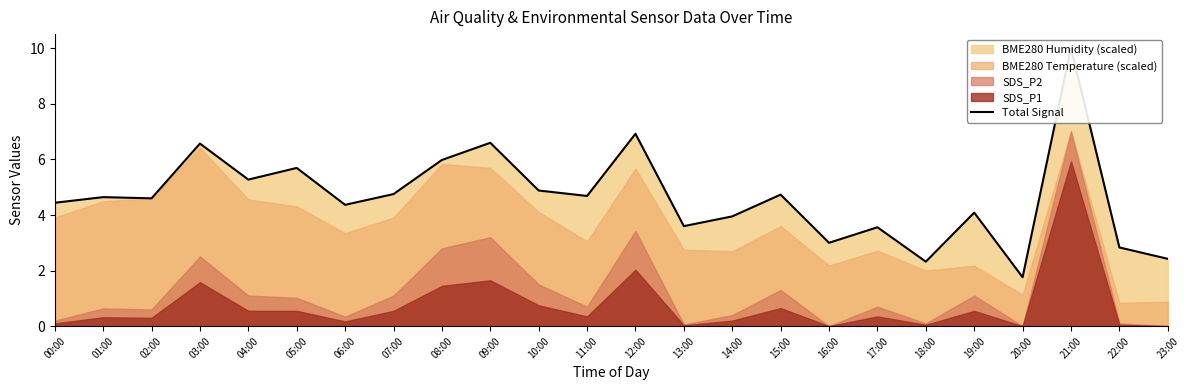

The value at 11:00 is 4.7. True or false?

True